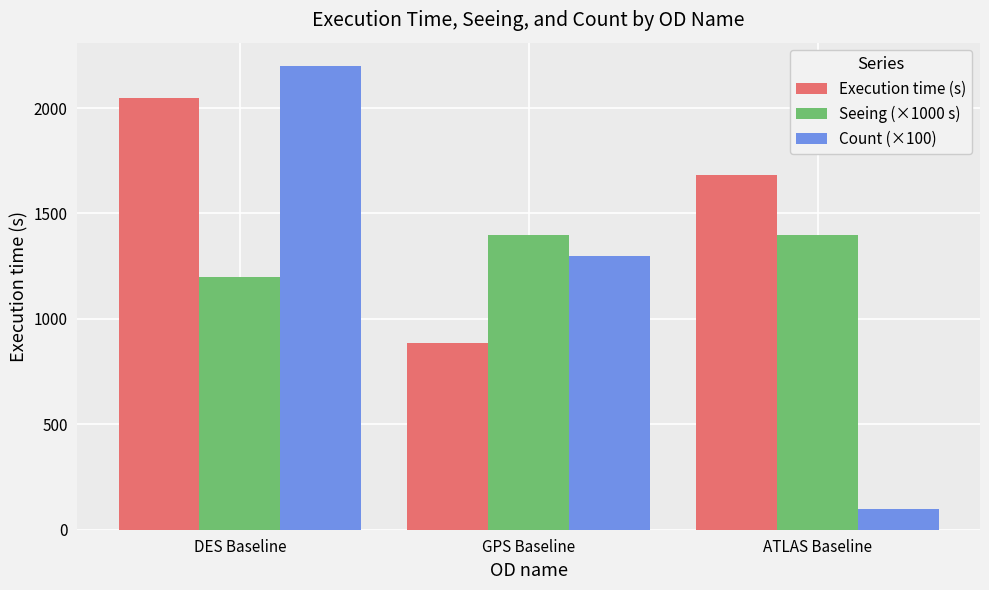

At which label does Seeing (×1000 s) reach its minimum?

DES Baseline